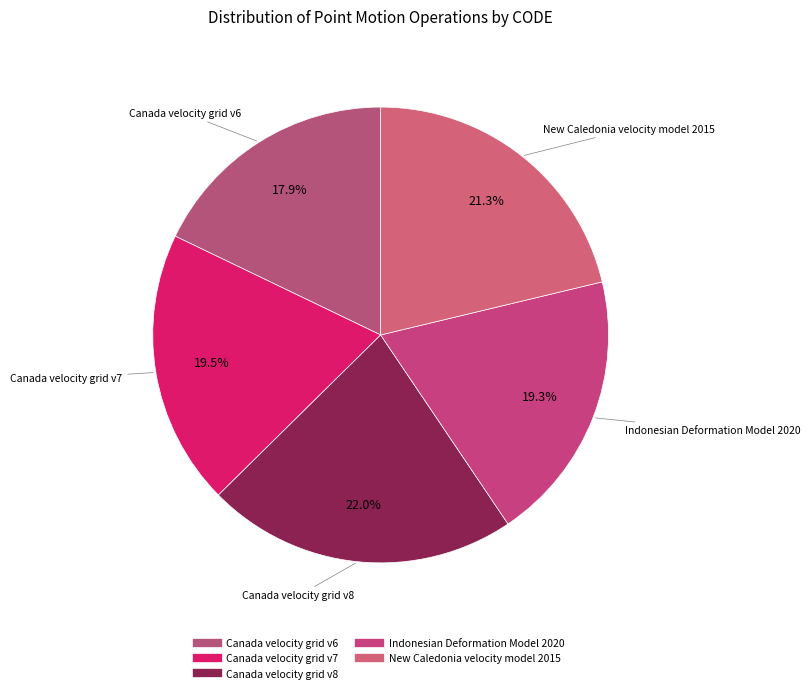

What is the largest slice in the pie chart?

Canada velocity grid v8